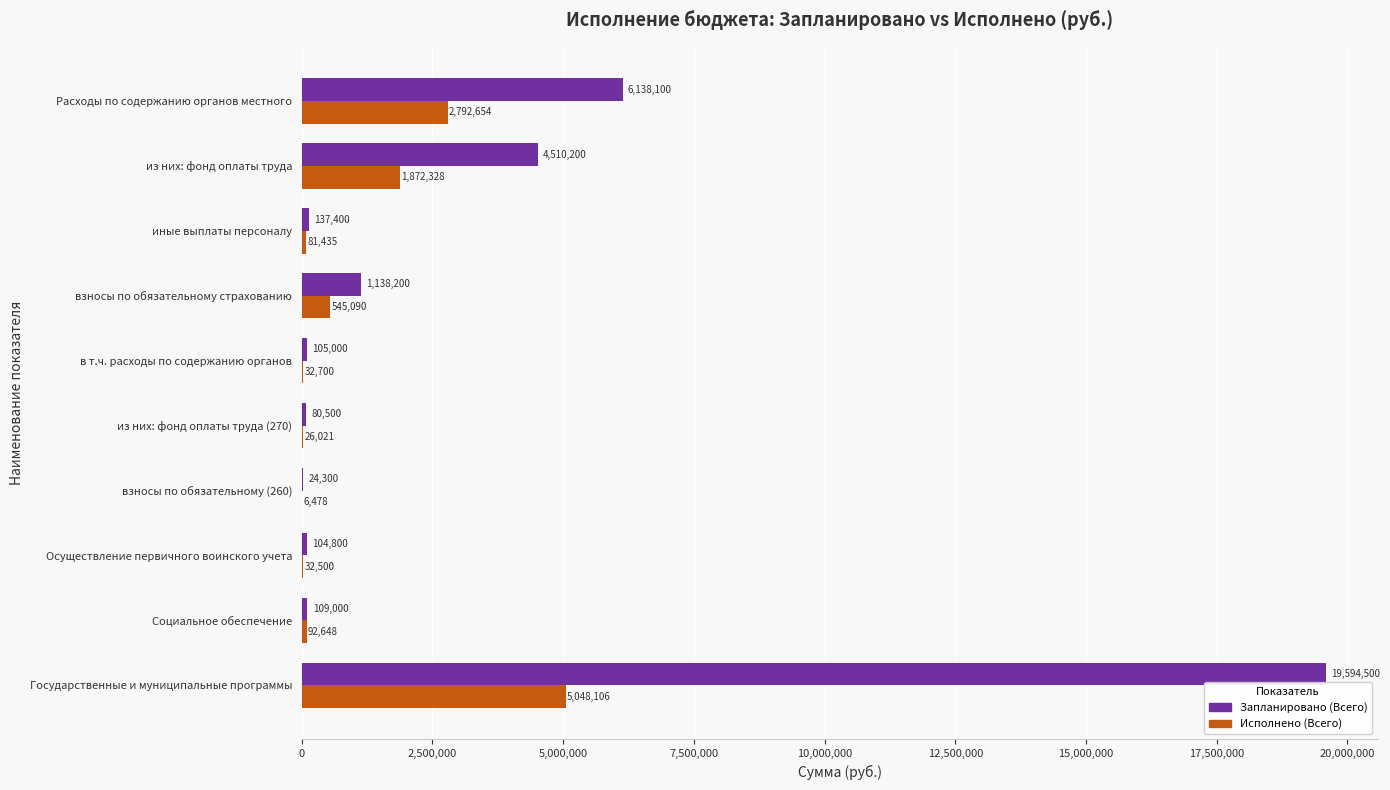

True or false: Запланировано (Всего) has a value of 4510200.0 at из них: фонд оплаты труда.

True